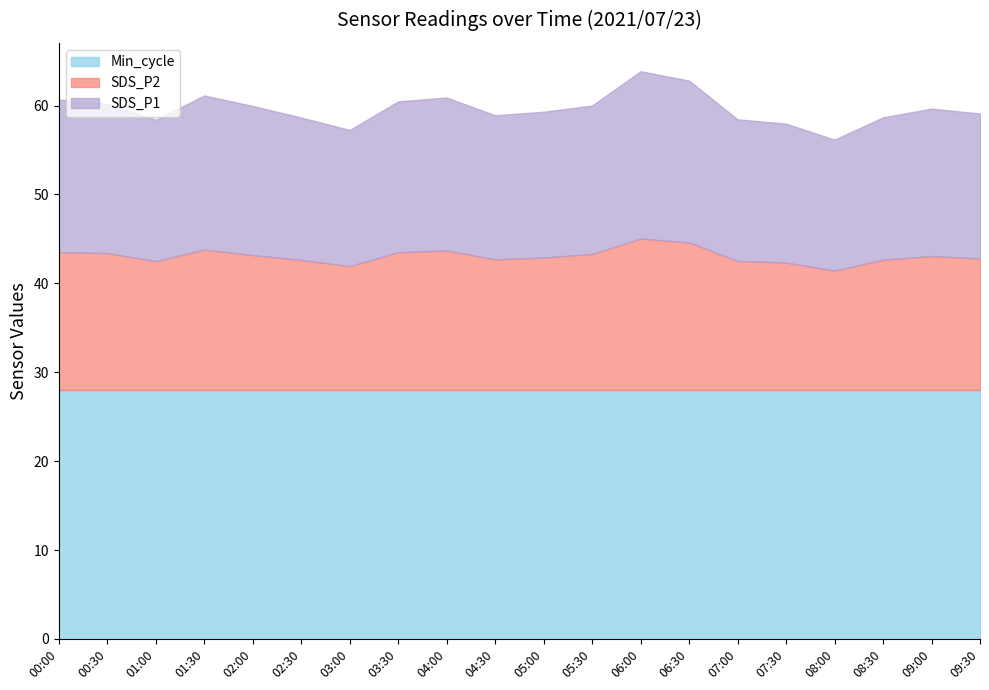

Rank the series by their maximum value, from lowest to highest.

SDS_P2, SDS_P1, Min_cycle